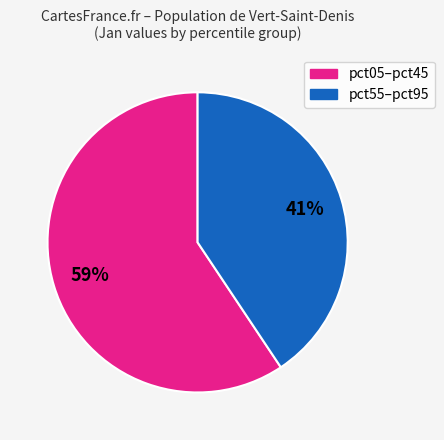

To the nearest percent, what is the average slice percentage?

50%